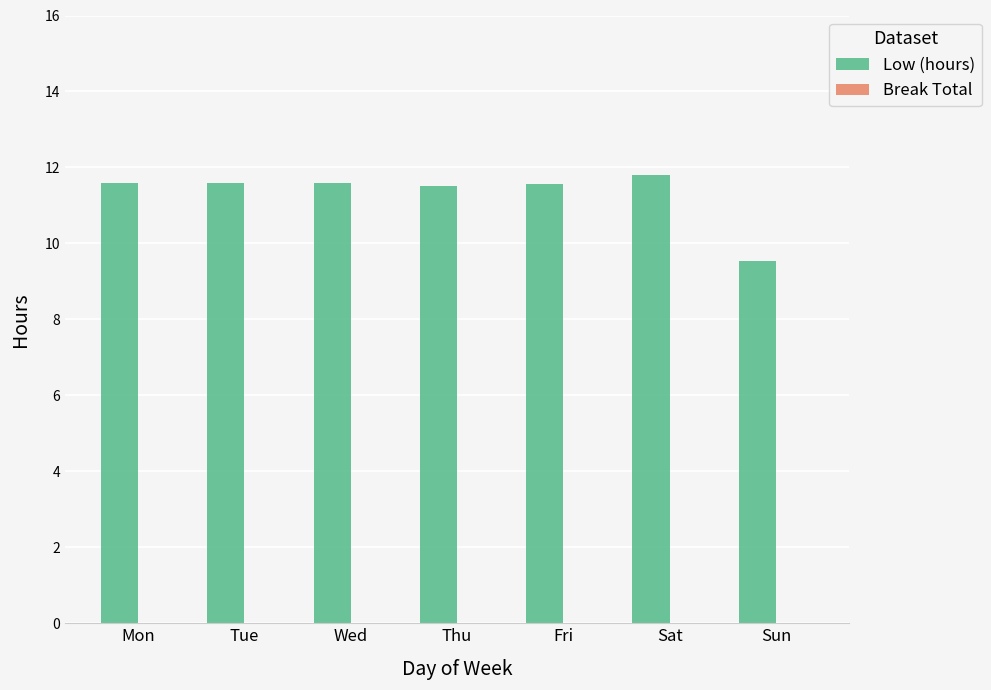

True or false: the data shows 5.7 at Thu.

False